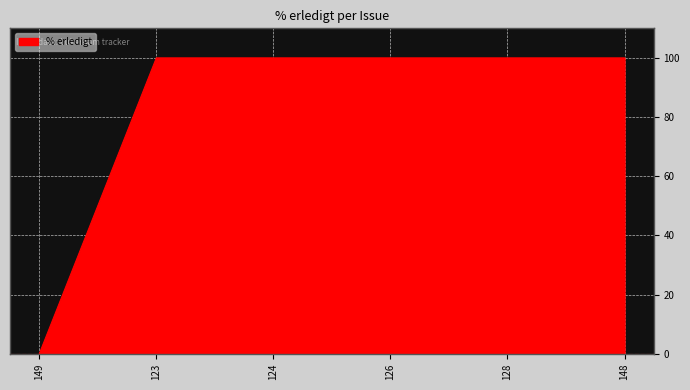

Does the chart display data point markers on the line(s)?

No